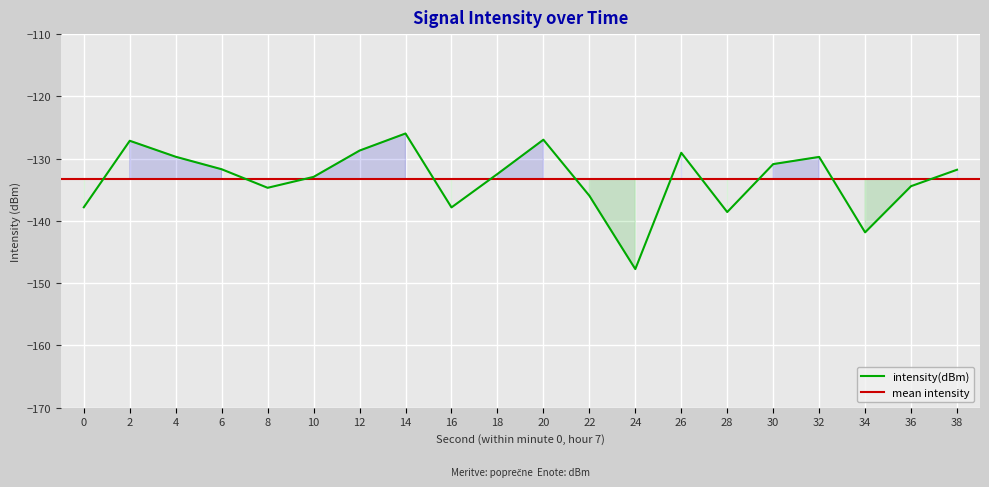

How many interior local valleys (lower than both neighbors) does the data have?

5